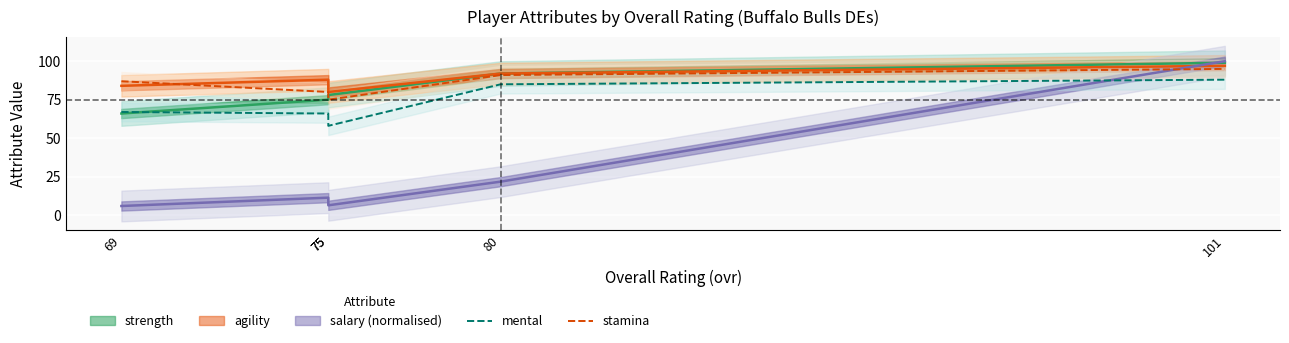

What is the difference between the second highest and minimum values in the stamina series?

16